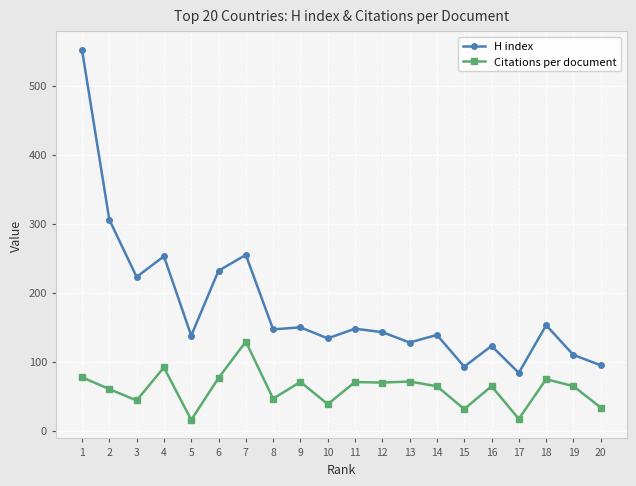

At which category does the chart reach its peak across all series?

1